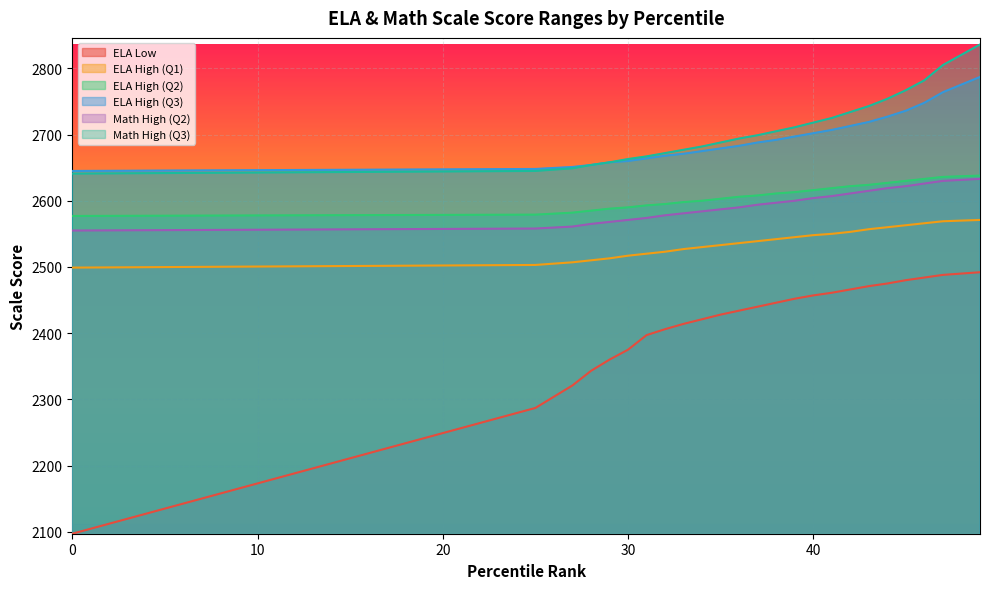

What are all the series names shown in the legend?

ELA Low, ELA High (Q1), ELA High (Q2), ELA High (Q3), Math High (Q2), Math High (Q3)